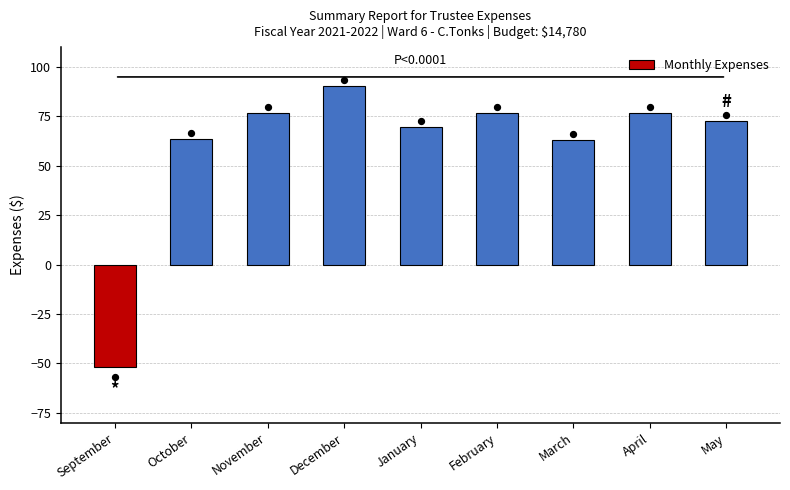

Approximately how many times larger is the value at December compared to May?

1.2